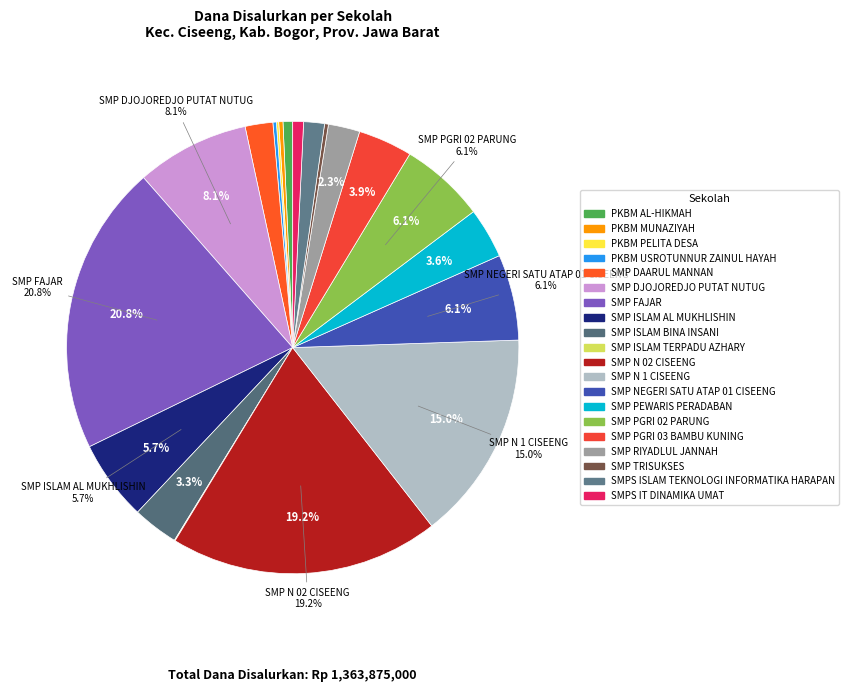

Rank the categories by value from lowest to highest.

SMP ISLAM TERPADU AZHARY, PKBM PELITA DESA, PKBM USROTUNNUR ZAINUL HAYAH, SMP TRISUKSES, PKBM MUNAZIYAH, PKBM AL-HIKMAH, SMPS IT DINAMIKA UMAT, SMPS ISLAM TEKNOLOGI INFORMATIKA HARAPAN, SMP DAARUL MANNAN, SMP RIYADLUL JANNAH, SMP ISLAM BINA INSANI, SMP PEWARIS PERADABAN, SMP PGRI 03 BAMBU KUNING, SMP ISLAM AL MUKHLISHIN, SMP PGRI 02 PARUNG, SMP NEGERI SATU ATAP 01 CISEENG, SMP DJOJOREDJO PUTAT NUTUG, SMP N 1 CISEENG, SMP N 02 CISEENG, SMP FAJAR